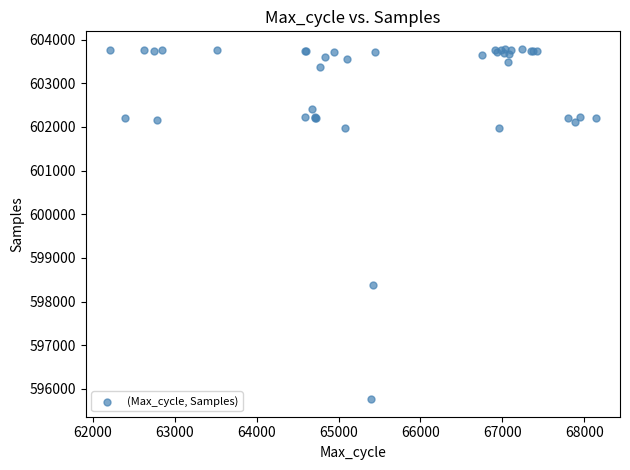

What Y value in the scatter plot is closest to 599777?

598374